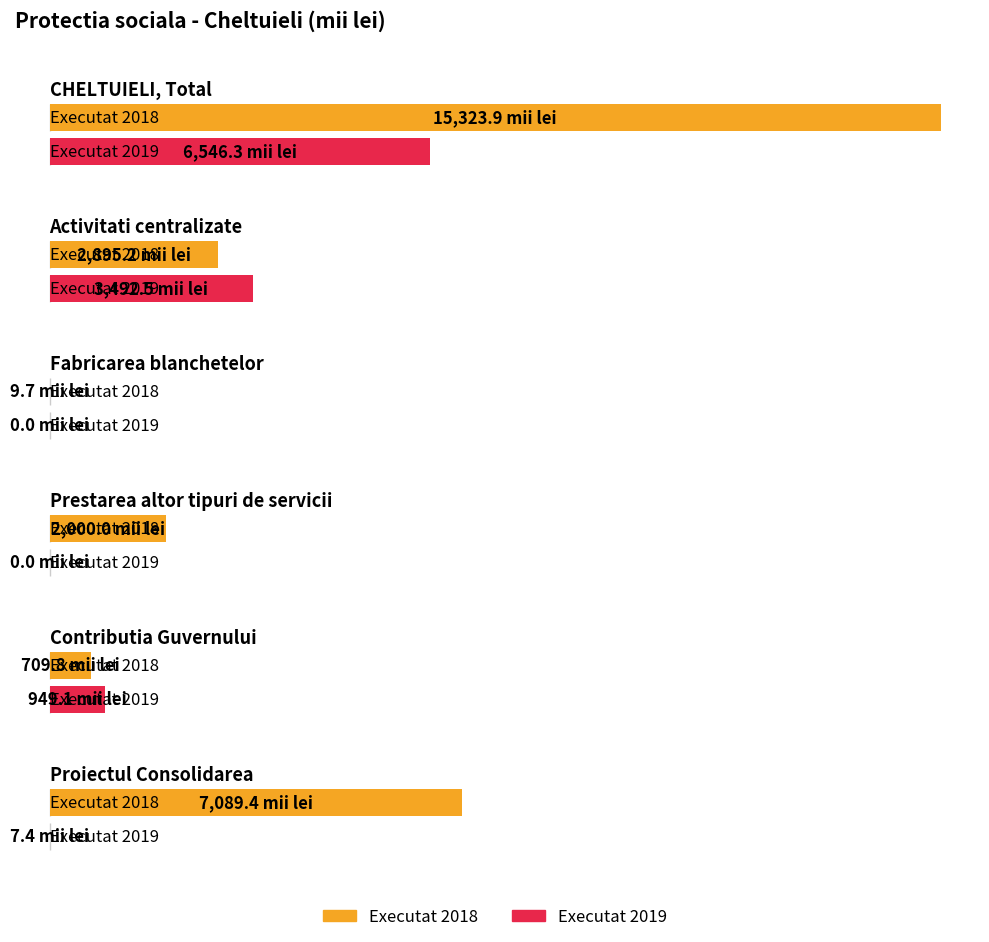

Where does the Executat 2019 series first go above 949?

CHELTUIELI, Total